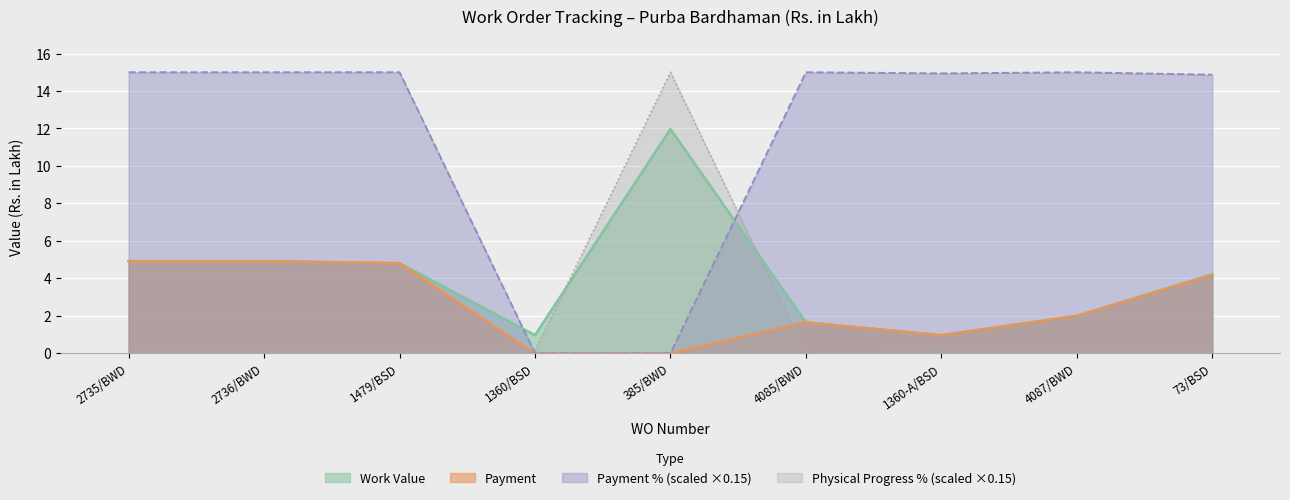

Which series has the largest range (max minus min)?

Payment % (scaled ×0.15)